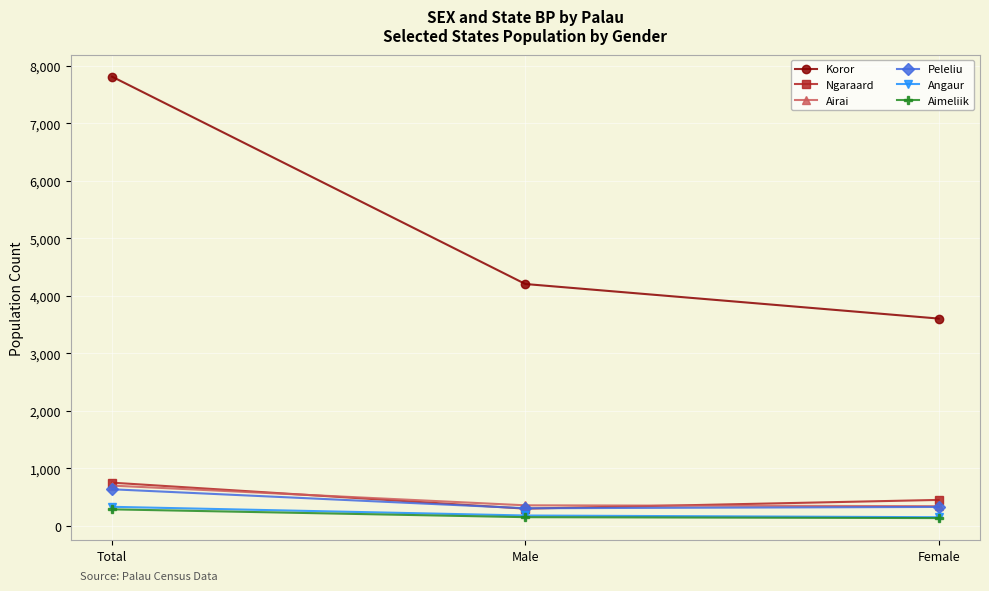

What is the lowest value of the Ngaraard series?

300